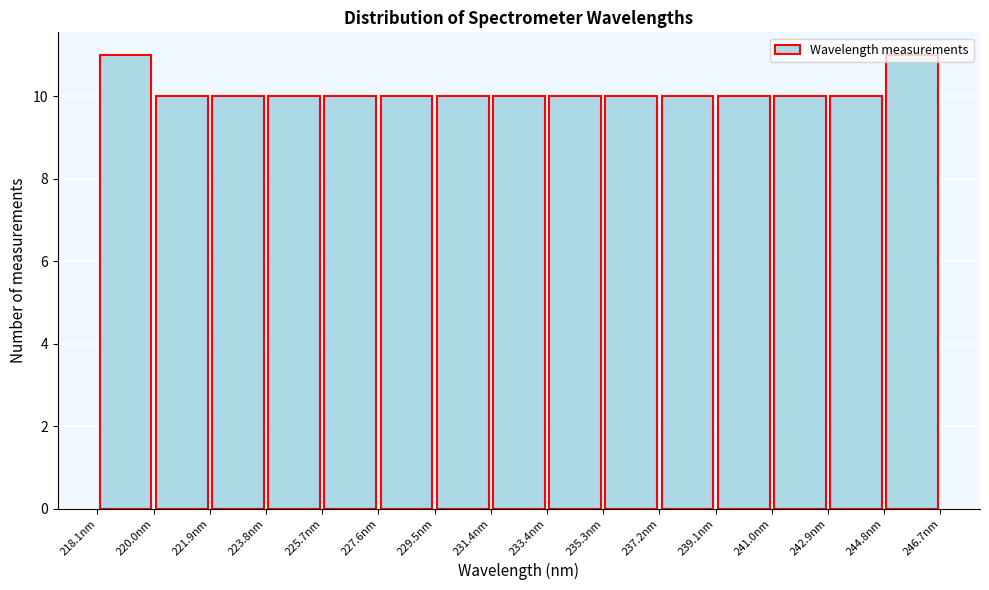

How tall is the bar that spans 221.8 to 223.8 on the x-axis? Neither the bar edges nor the heights are printed on the chart, so give them approximately, as read against the axes.

10